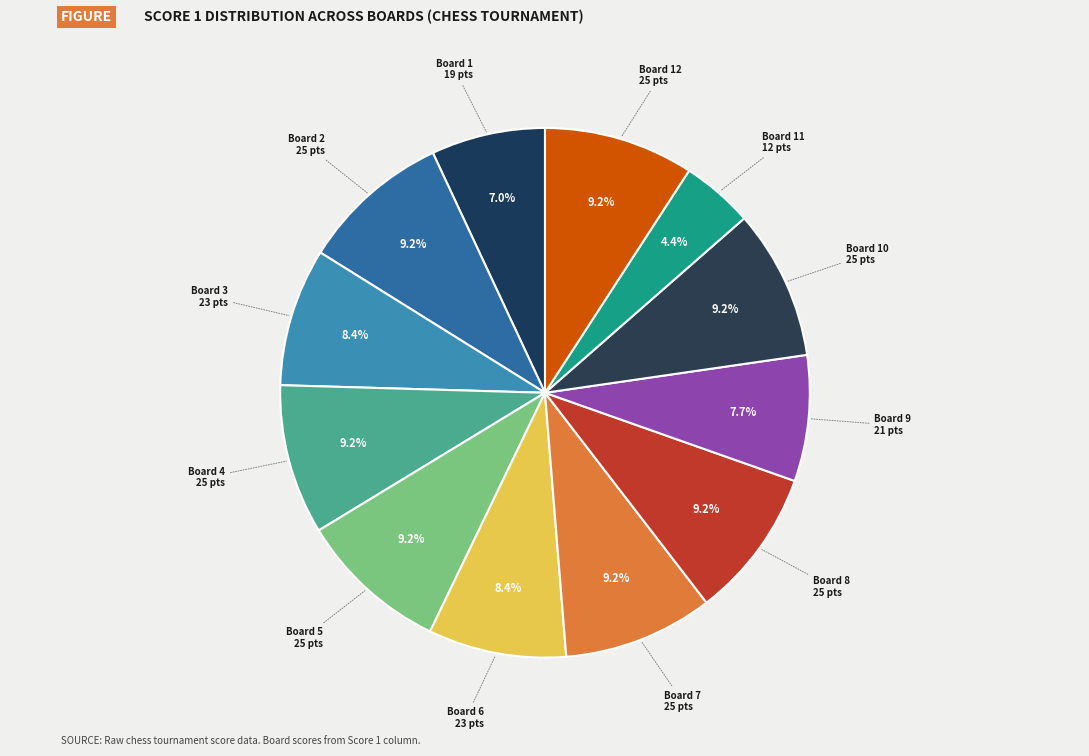

To the nearest percent, what is the difference between the largest and smallest slice percentages?

5%